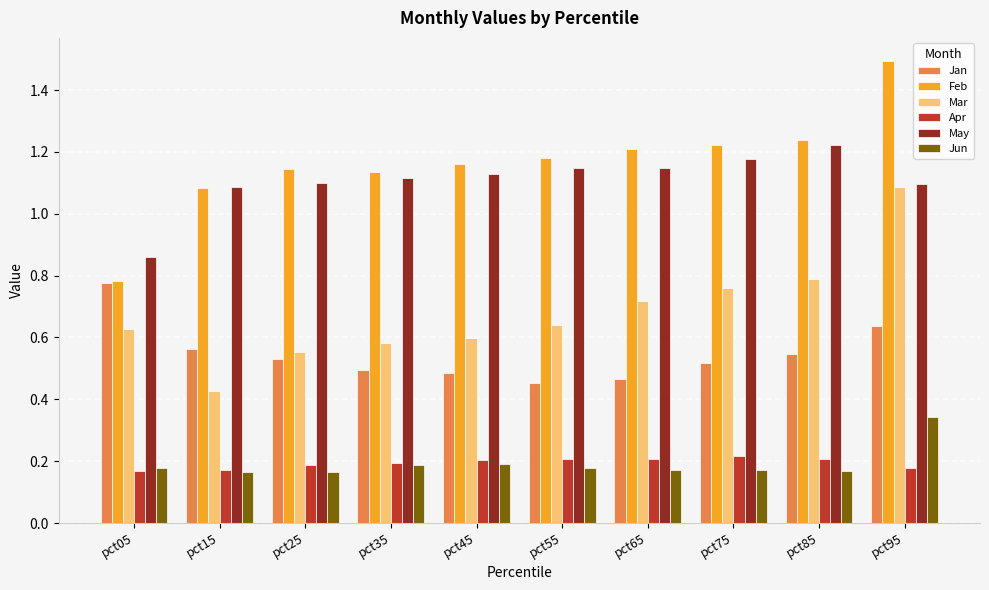

Which series changed the most between pct75 and pct95?

Mar